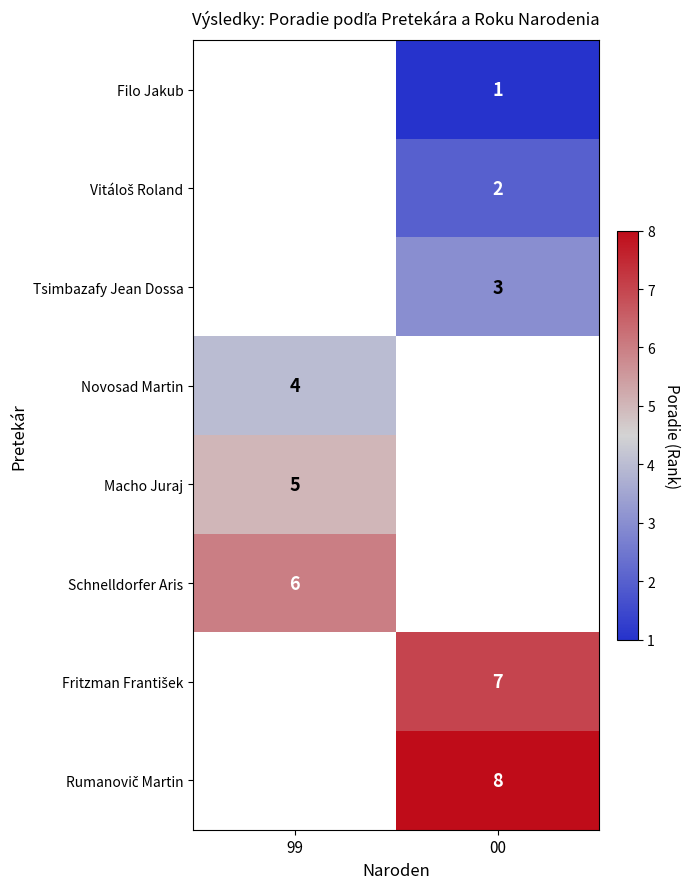

Count the number of data series in this chart.

8